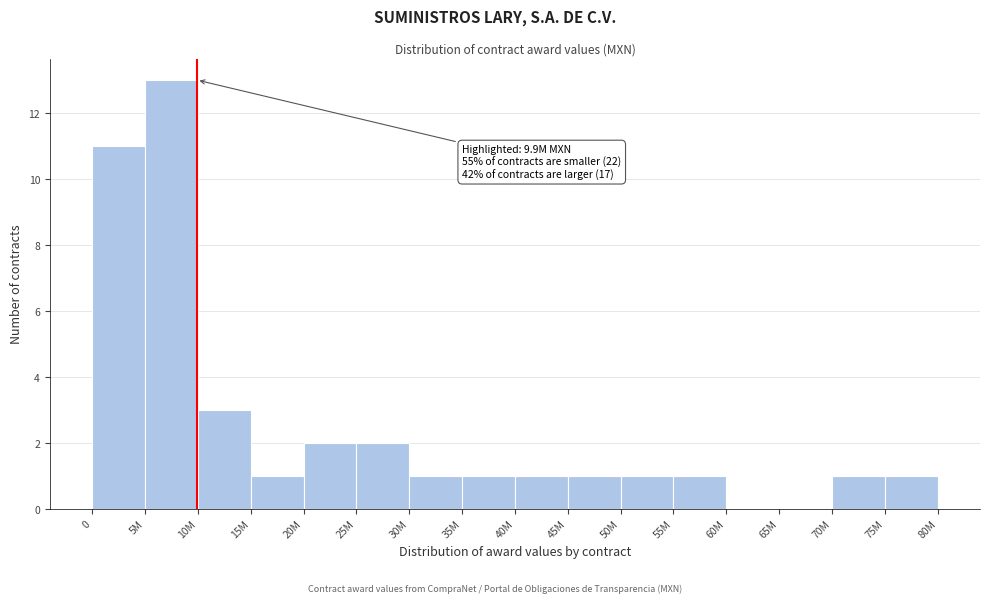

Reading left to right, extract all data points from this chart.

0=11	5M=13	10M=3	15M=1	20M=2	25M=2	30M=1	35M=1	40M=1	45M=1	50M=1	55M=1	60M=0	65M=0	70M=1	75M=1